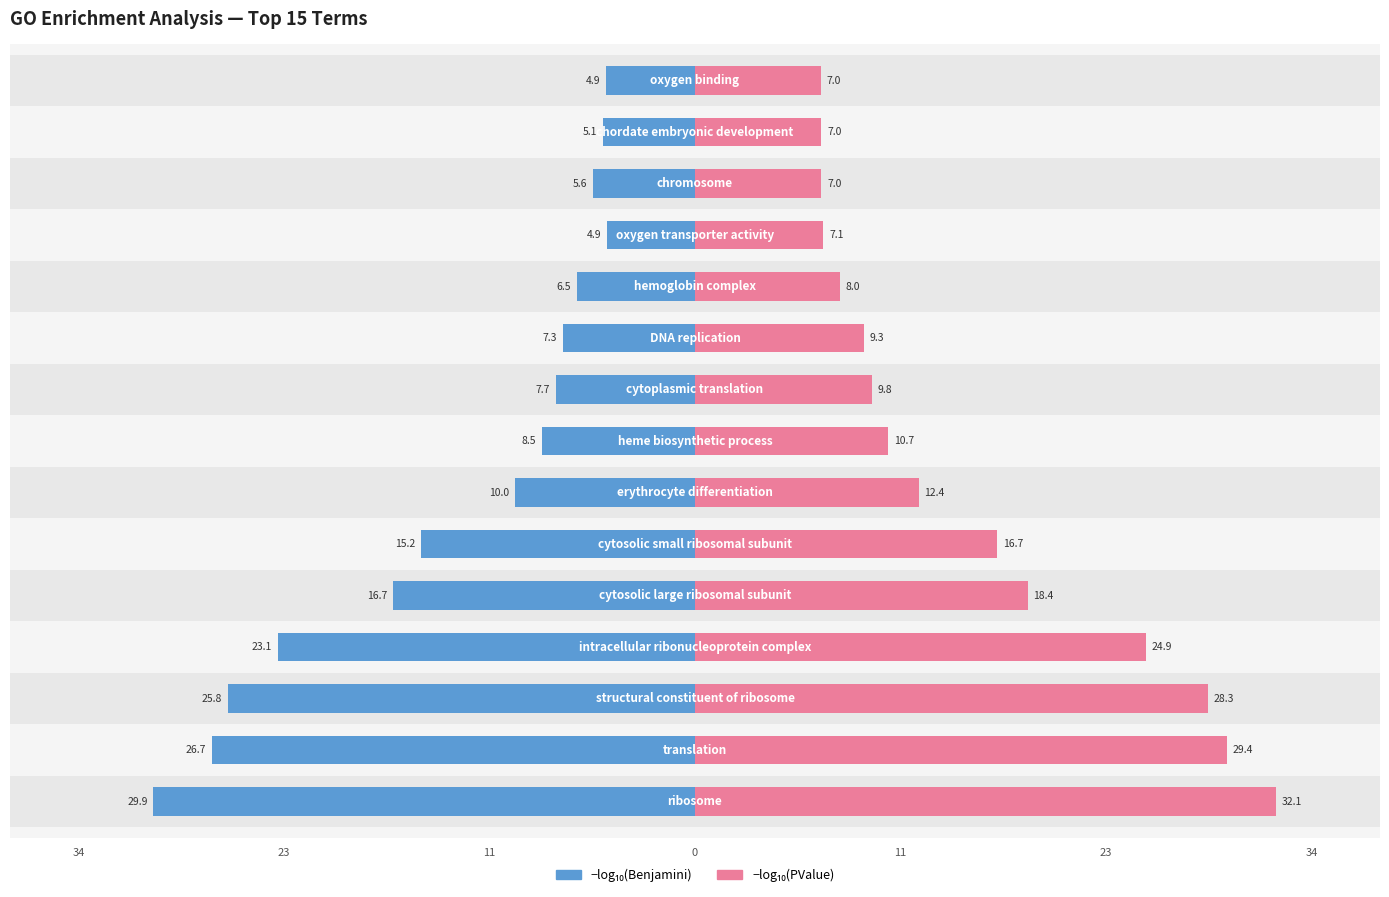

The value of PValue at 14 is 11.7. True or false?

False